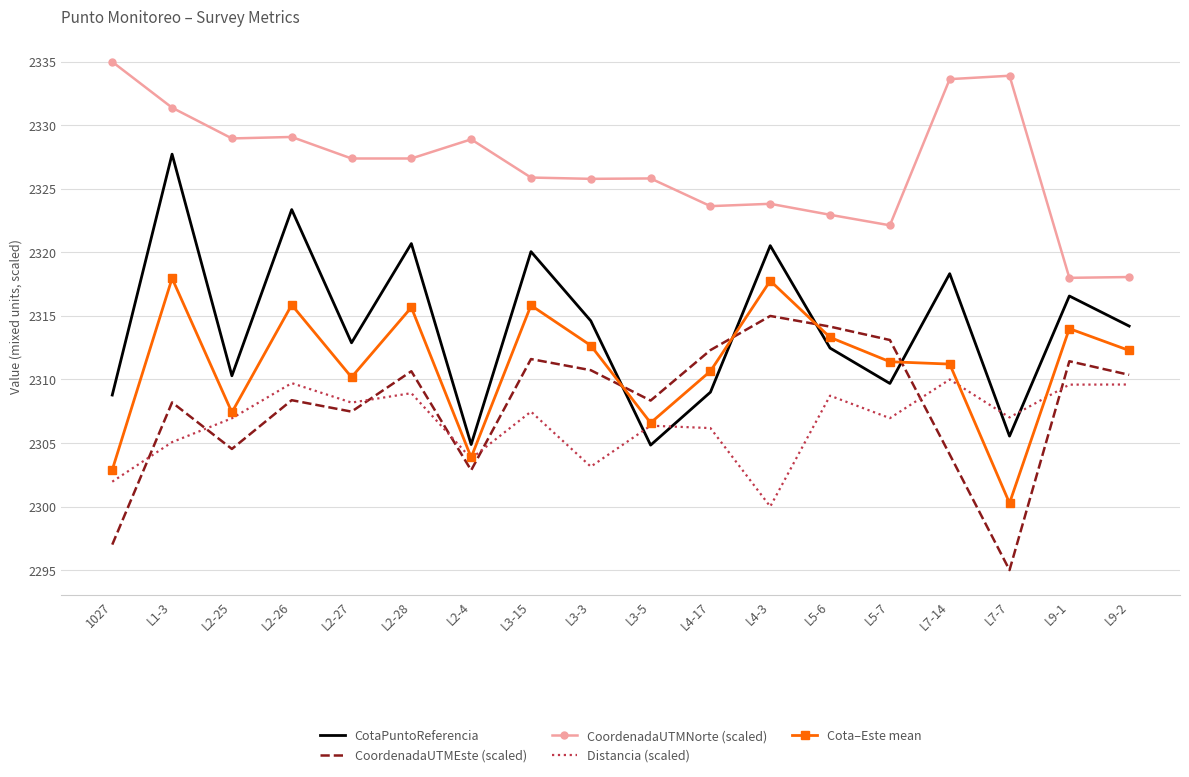

Read the CoordenadaUTMEste (scaled) value at L2-26.

2308.4